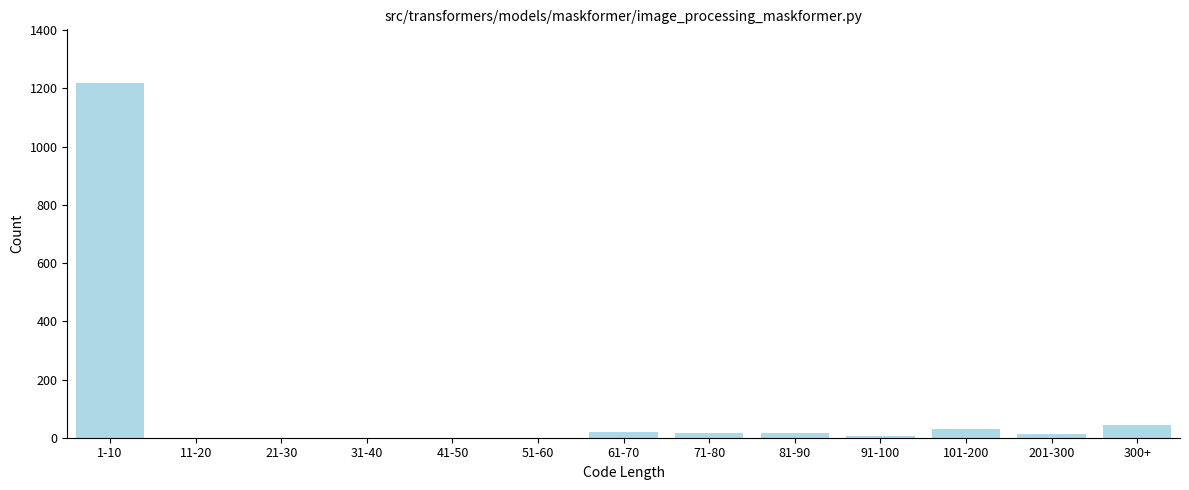

What is the change in value from 1-10 to 41-50?

-1220